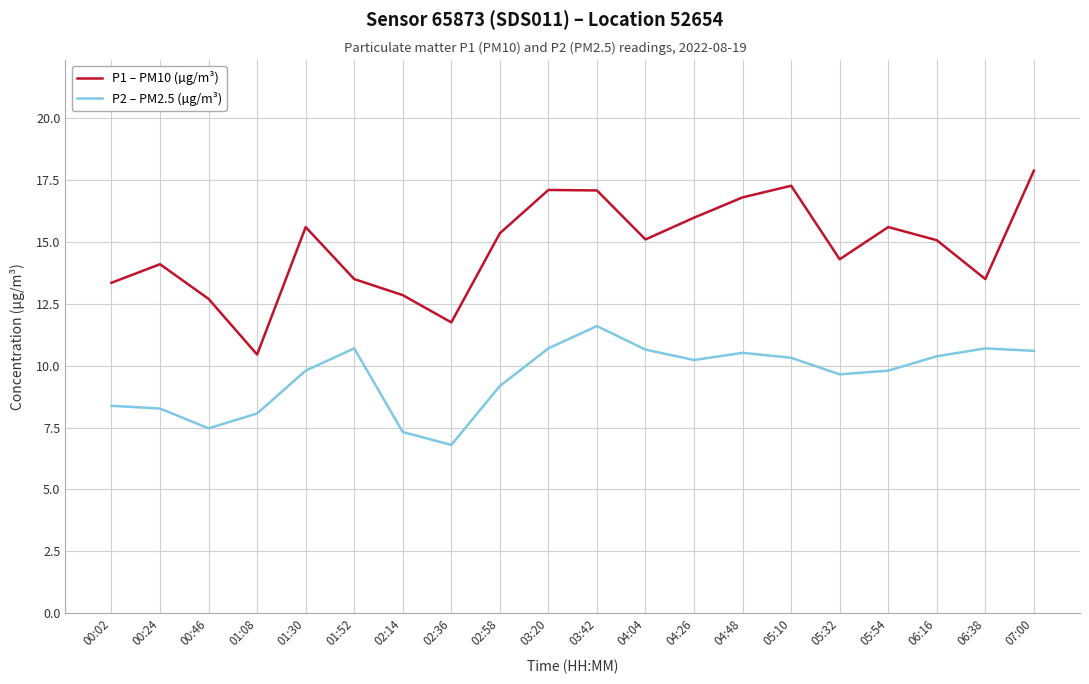

What is the total value across all series at 04:26?

26.2